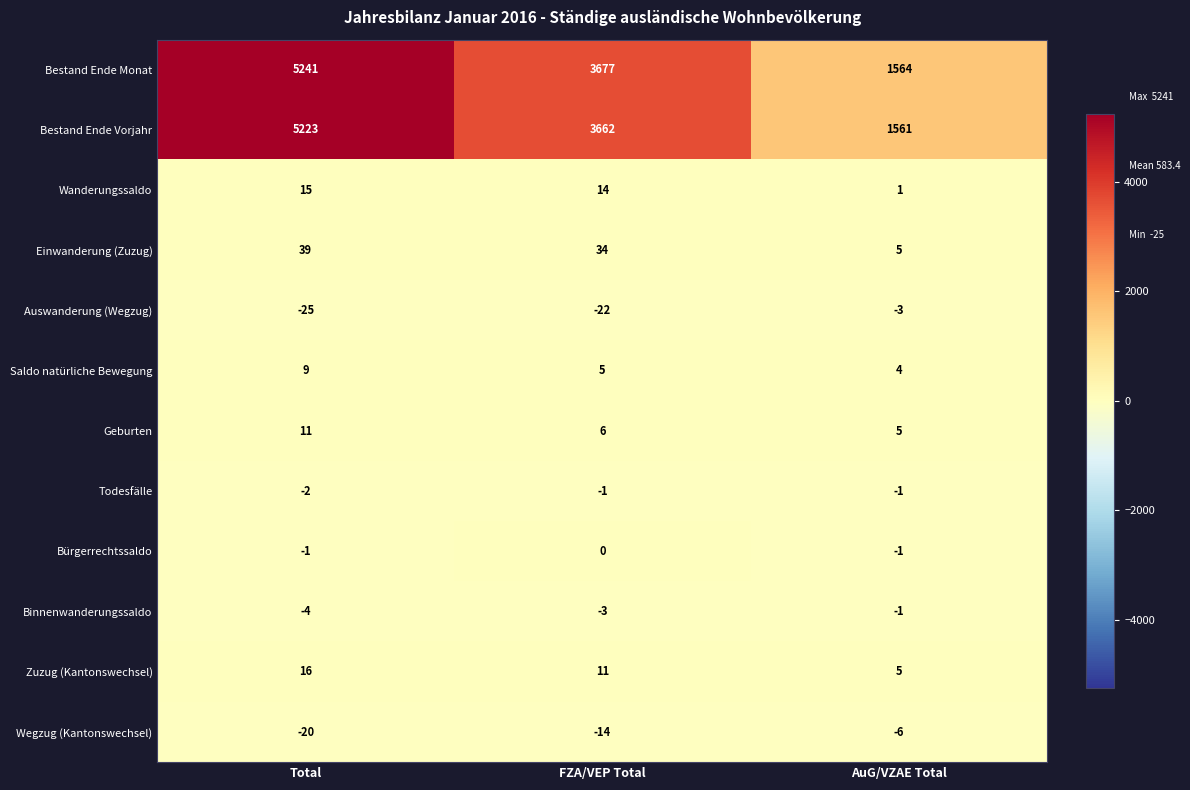

What is the spread (max minus min) of values at AuG/VZAE Total?

1570